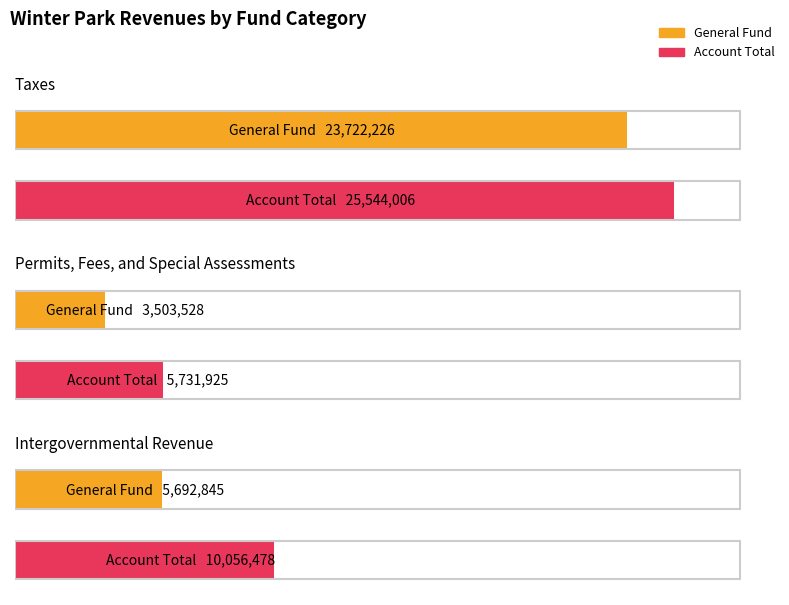

Which series has the largest range (max minus min)?

General